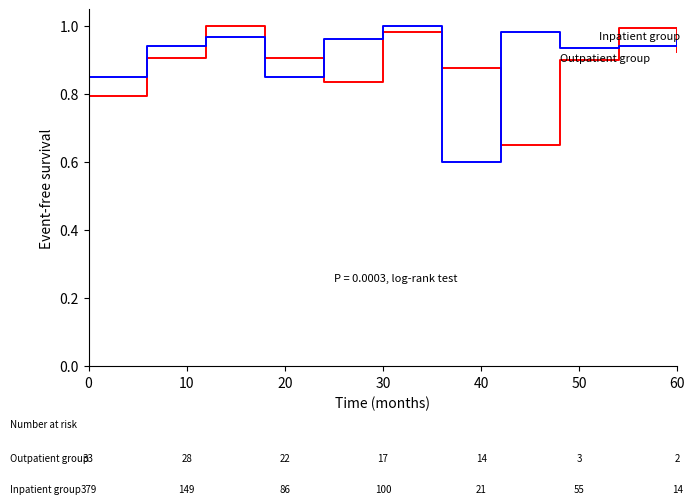

What is the smallest value displayed?

0.6